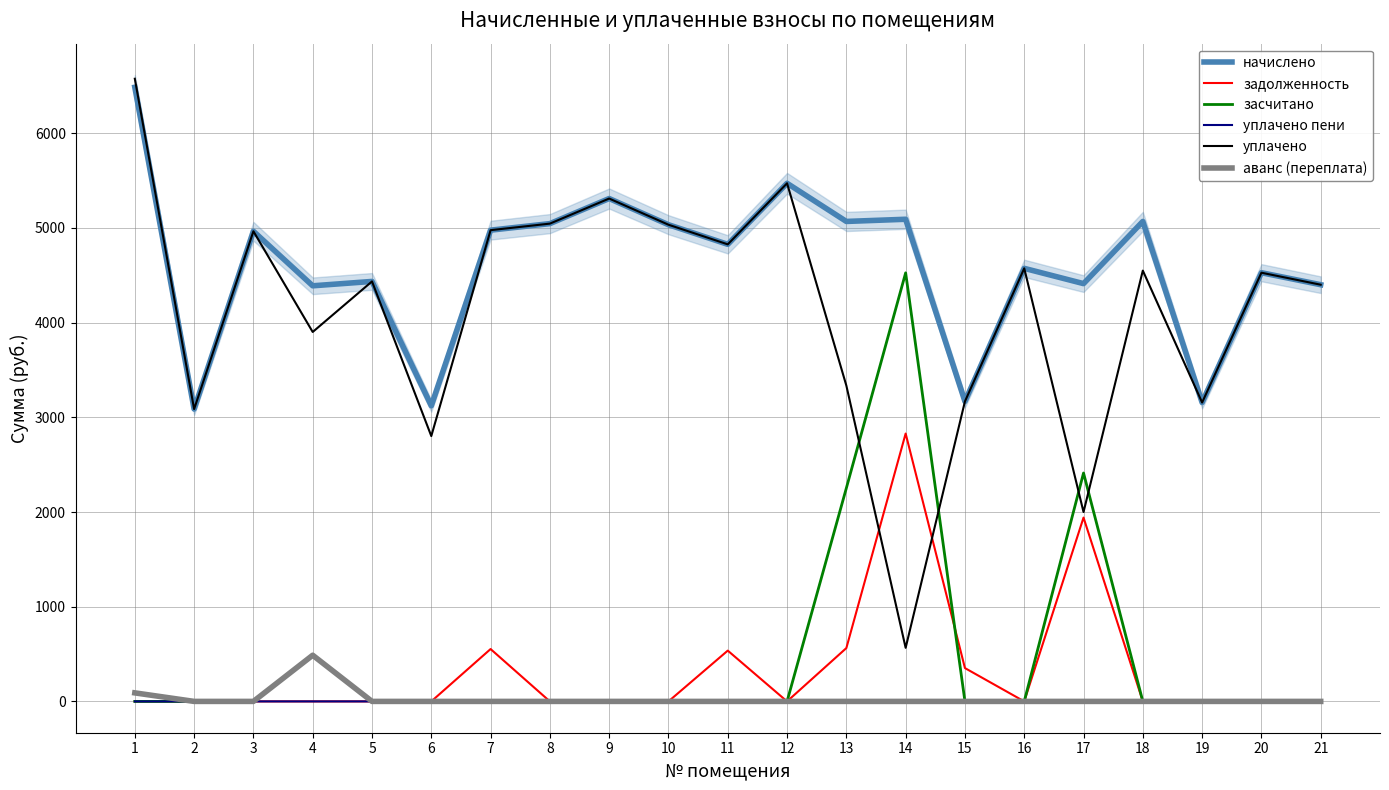

At which category does the chart reach its peak across all series?

1